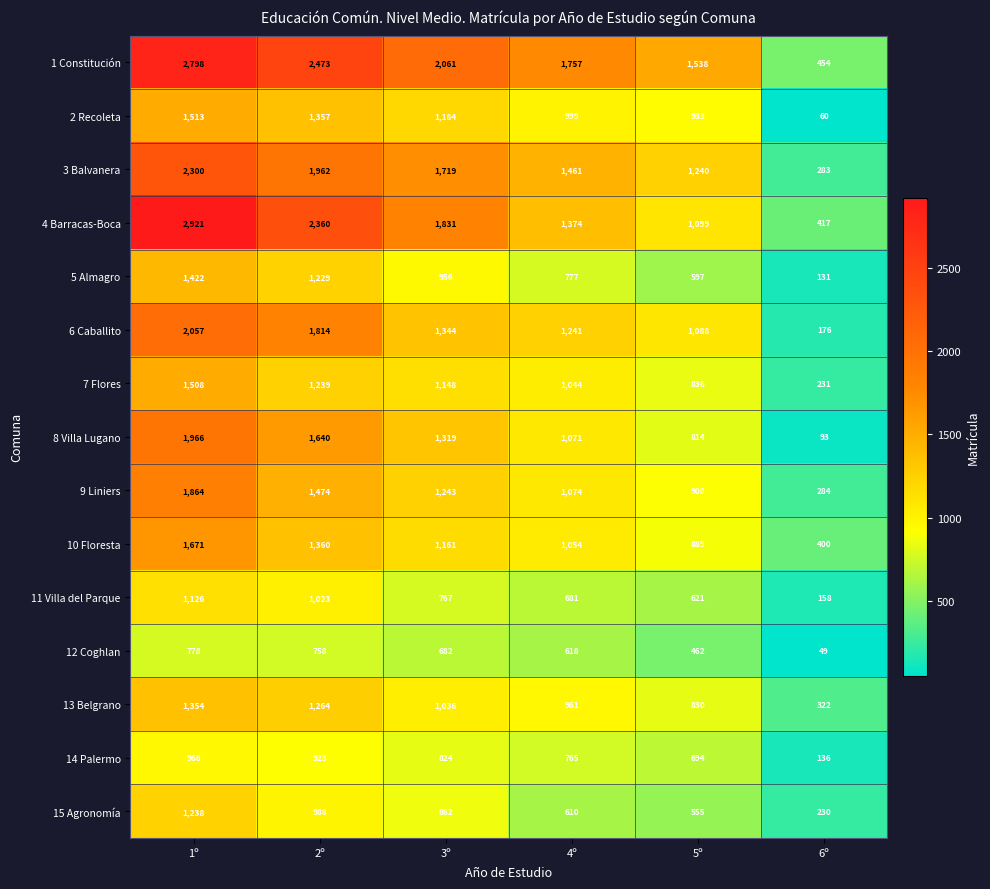

Where does the 14 Palermo series first go above 824?

1º